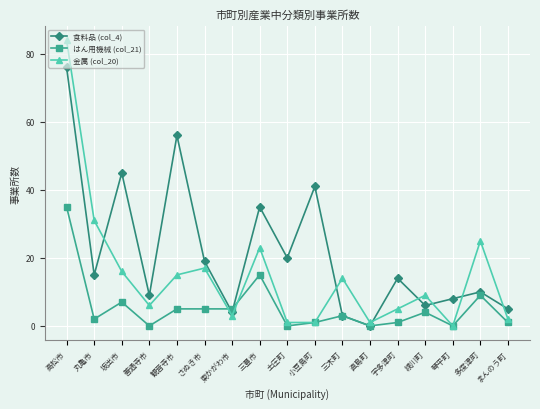

Where is the first local minimum for 食料品 (col_4)?

丸亀市